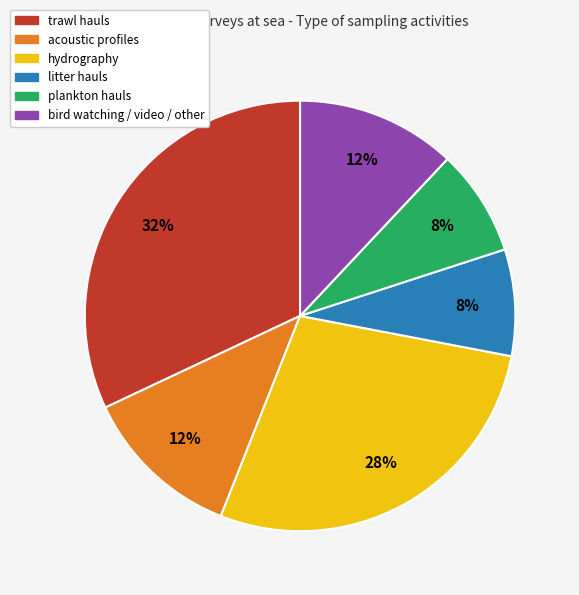

How many segments does this pie chart have?

6